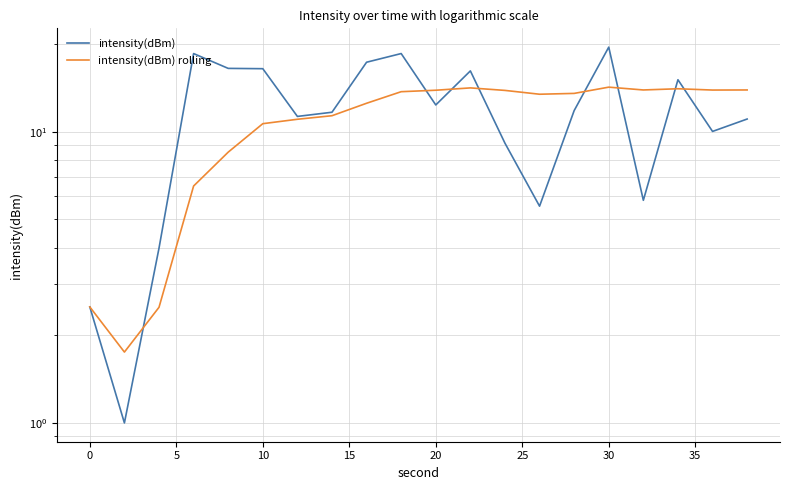

Does the chart display data point markers on the line(s)?

No